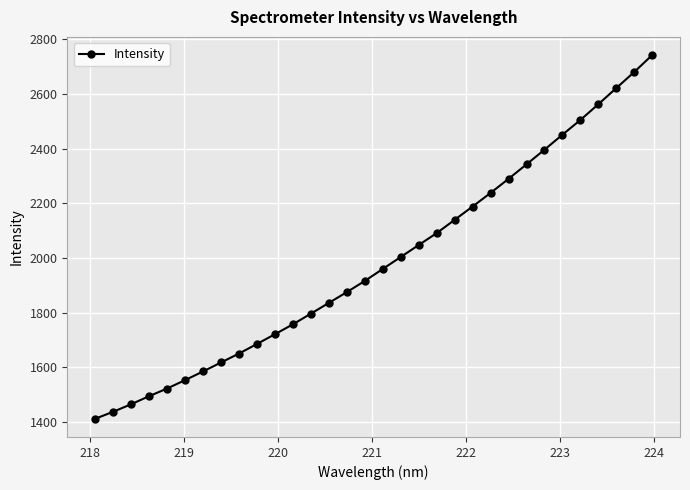

What is the difference between the maximum and second lowest values?

1305.6